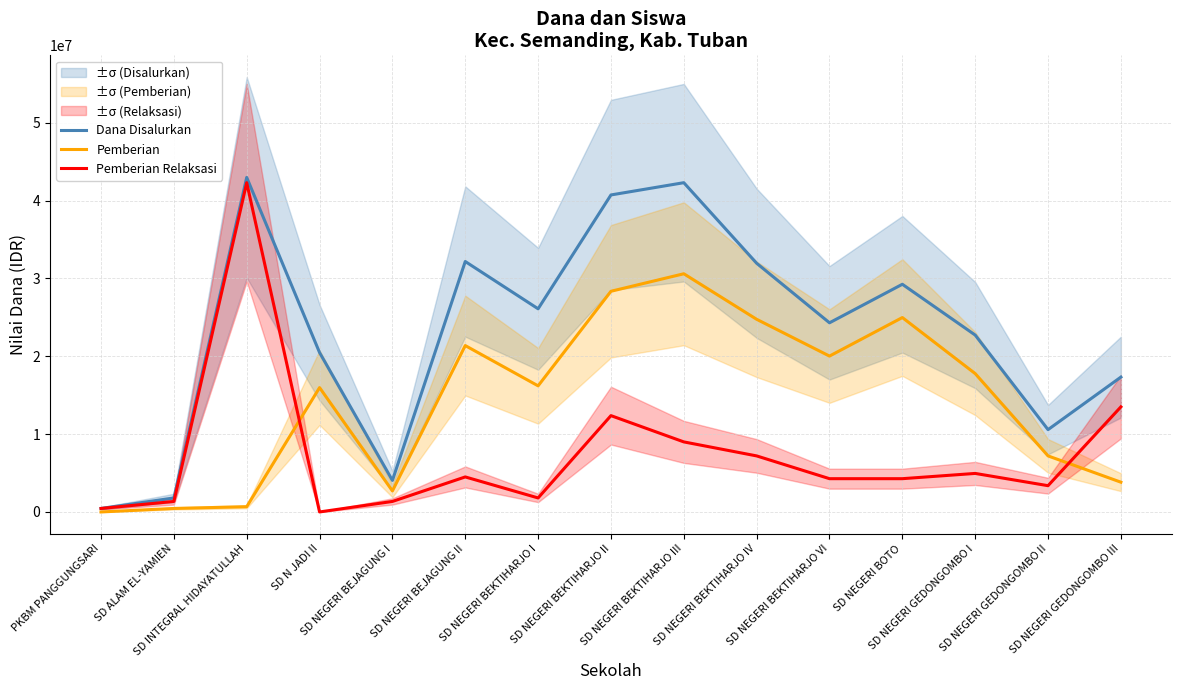

What is the maximum value for Pemberian Relaksasi?

42300000